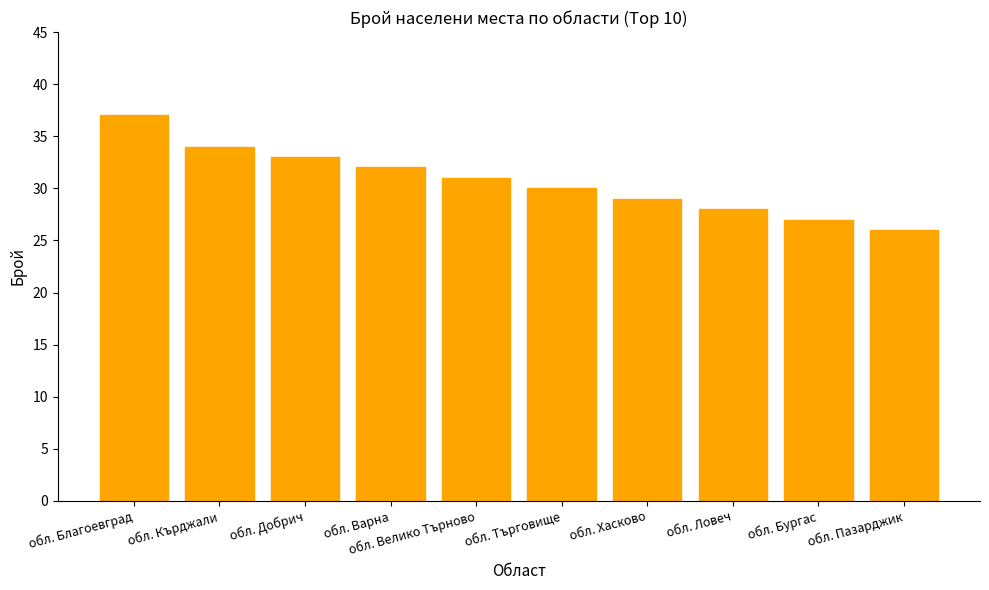

Which category has the highest value across all series?

обл. Благоевград